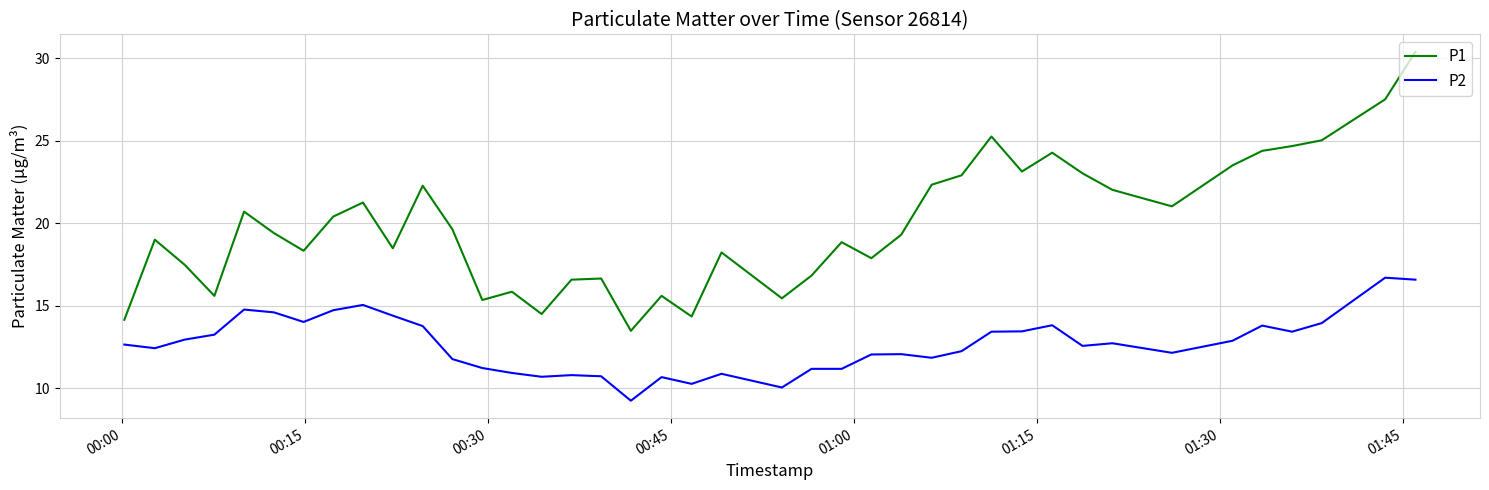

Which series has the largest total across all categories?

P1